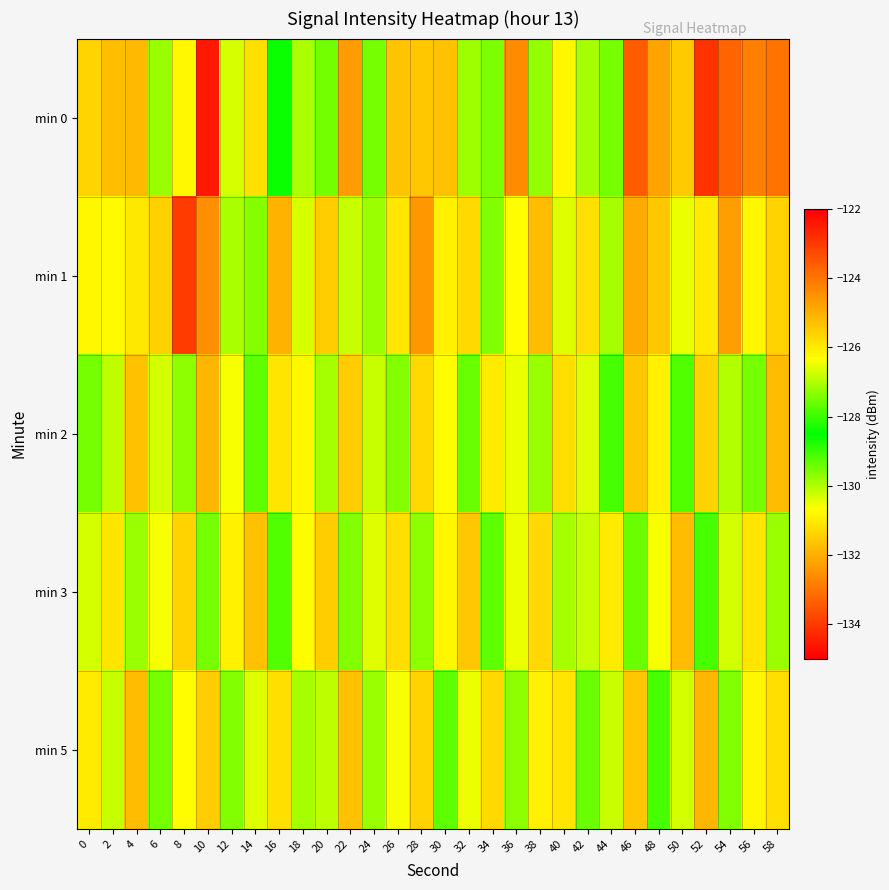

Which series has the widest spread of values?

min 0